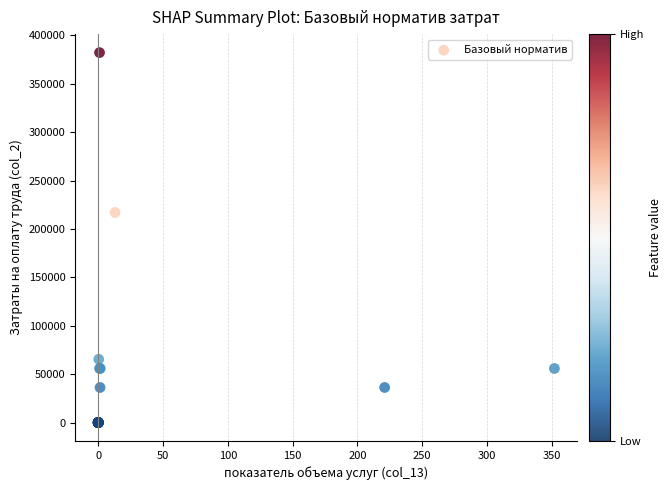

What Y value in the scatter plot is closest to 191050?

216940.4